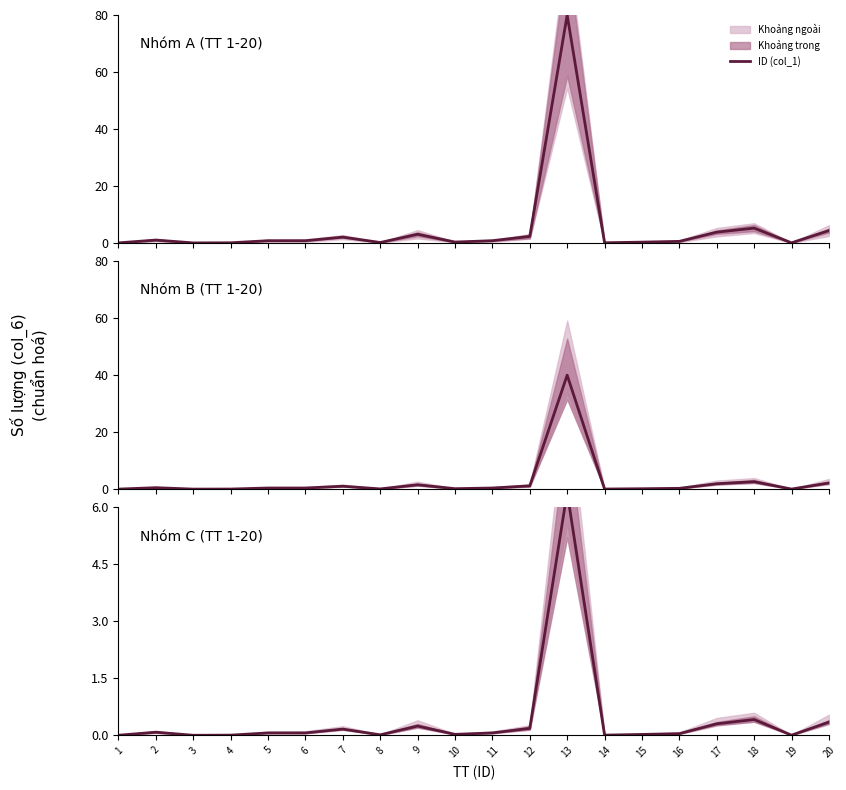

What is the sum of all values?

8.4